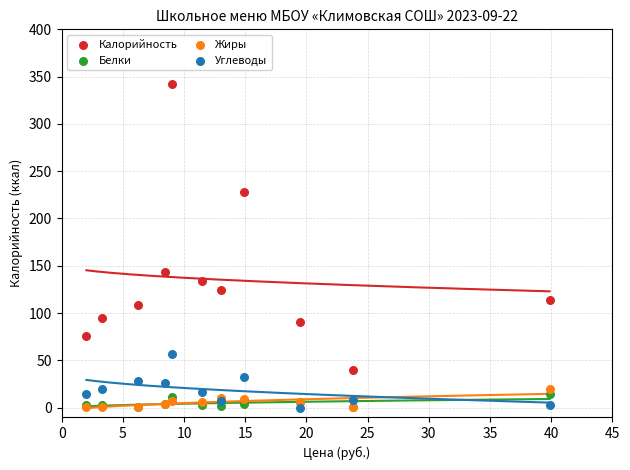

Across all series, what Y value is closest to 170?

143.0